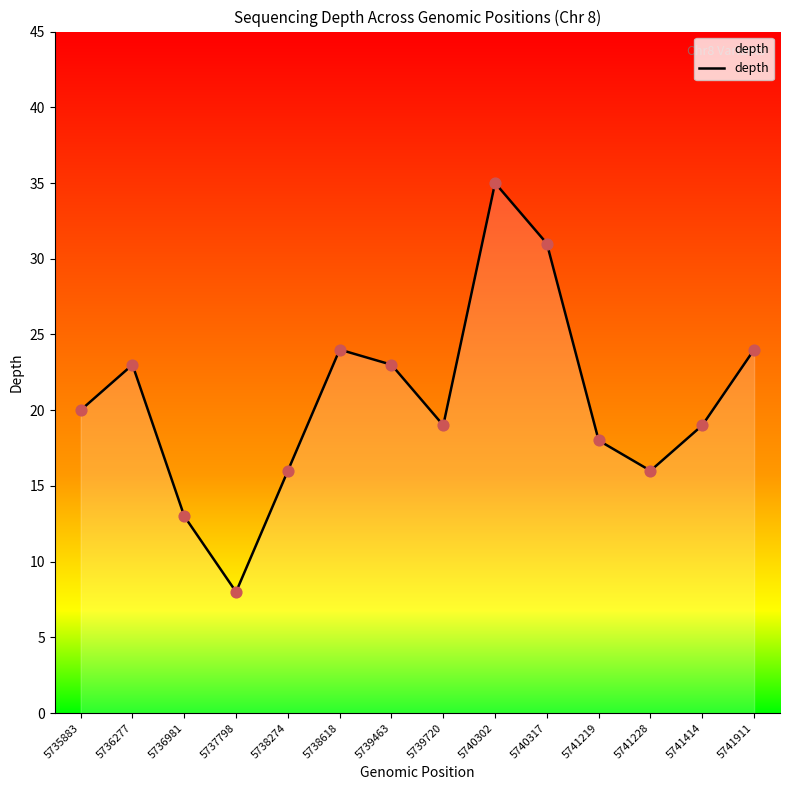

What is the change in value from 5739463 to 5739720?

-4